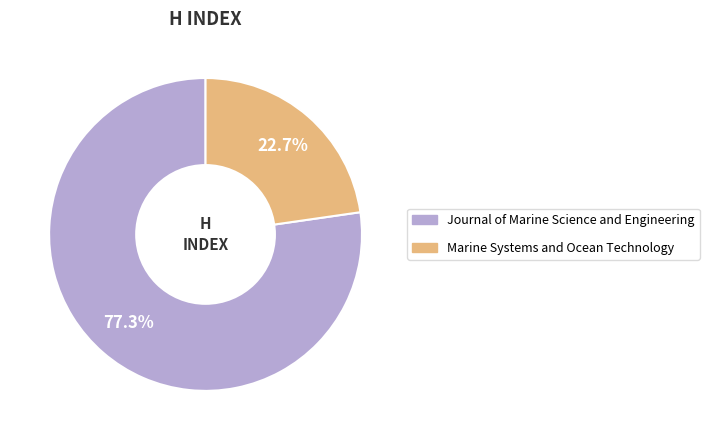

How many segments does this pie chart have?

2